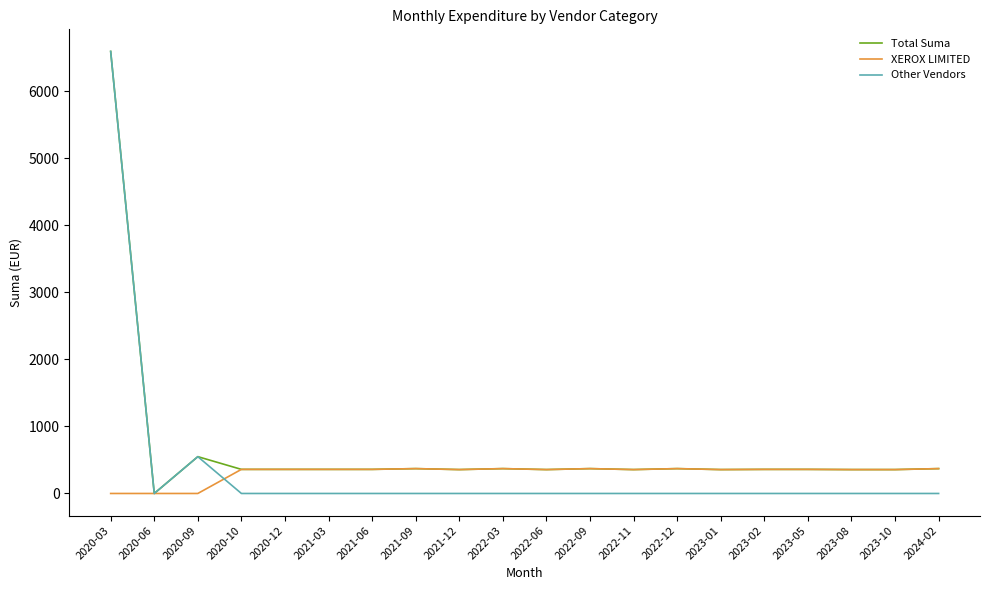

True or false: Other Vendors and XEROX LIMITED cross at least once.

True